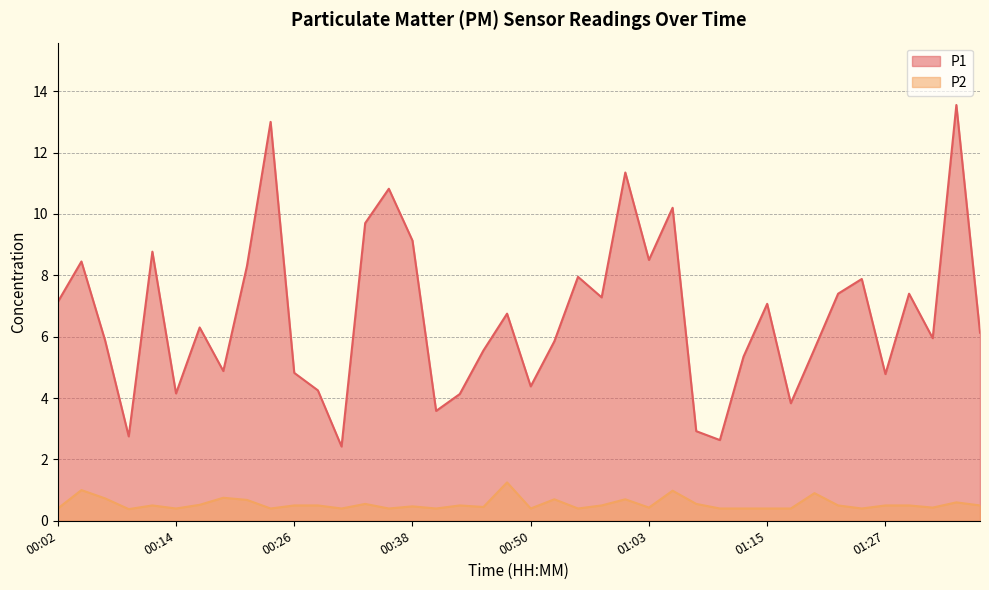

Which series has the largest total across all categories?

P1